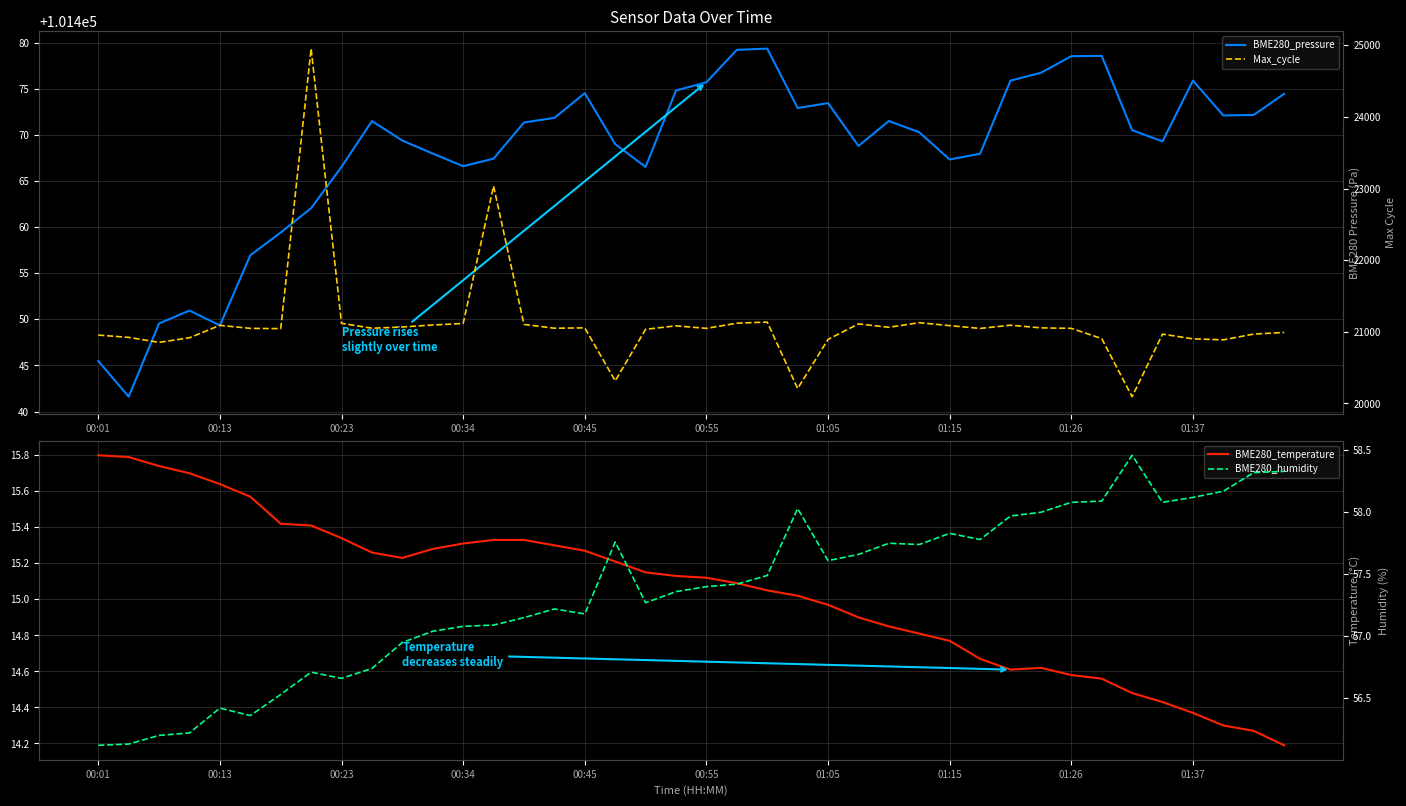

True or false: BME280_temperature and Max_cycle intersect in this chart.

False